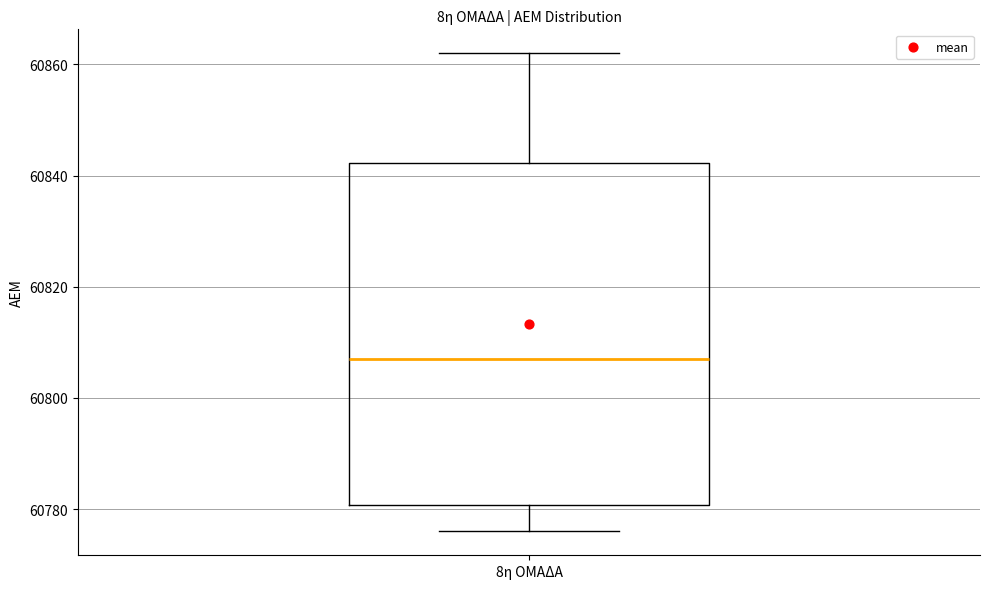

Read this box plot against the y-axis: the position of the median line, the range covered by the box, and the ends of both whiskers. The values are not printed on the chart, so give them approximately, as read against the axis.

median 60808, box 60780 to 60842, whiskers 60776 to 60862